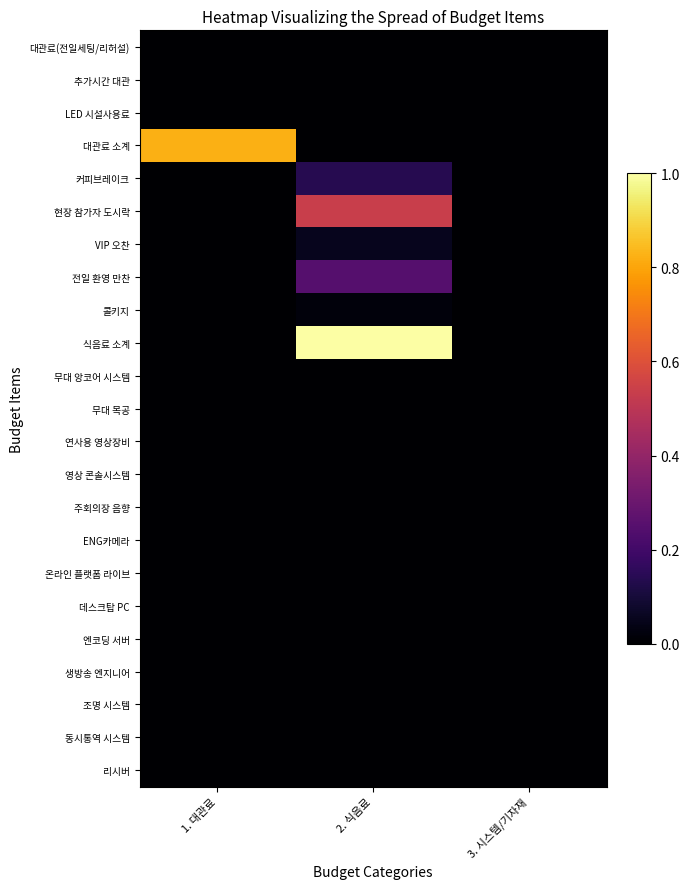

Which series has the widest spread of values?

식음료 소계